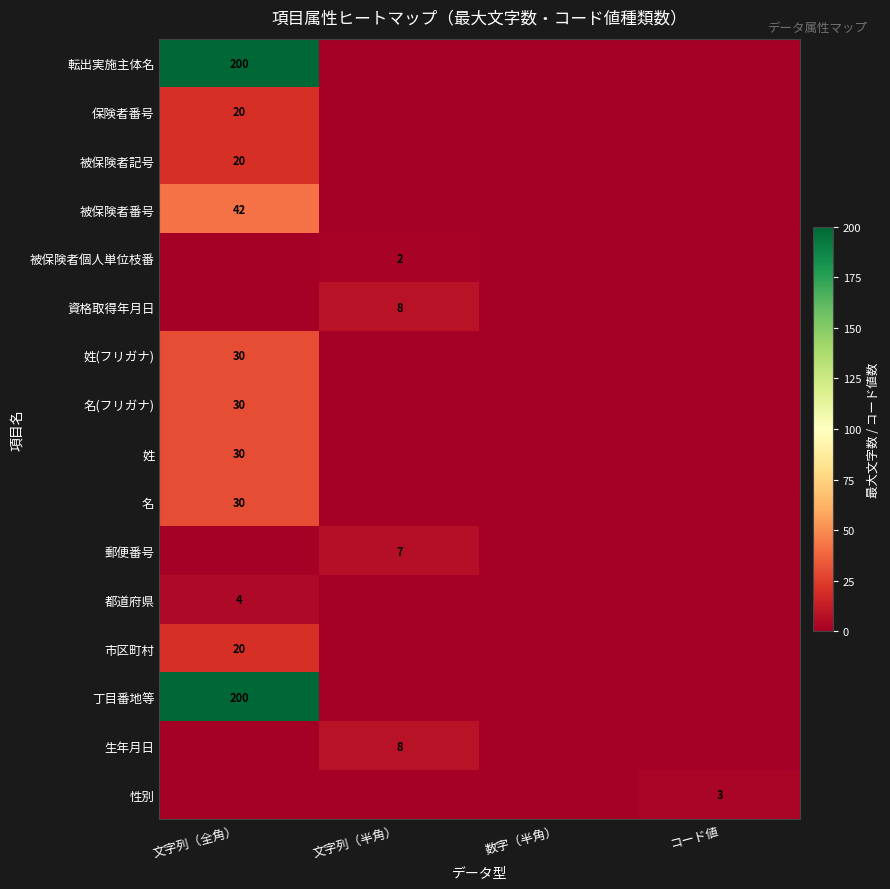

The 生年月日 series shows 8 at 文字列（半角）. True or false?

True